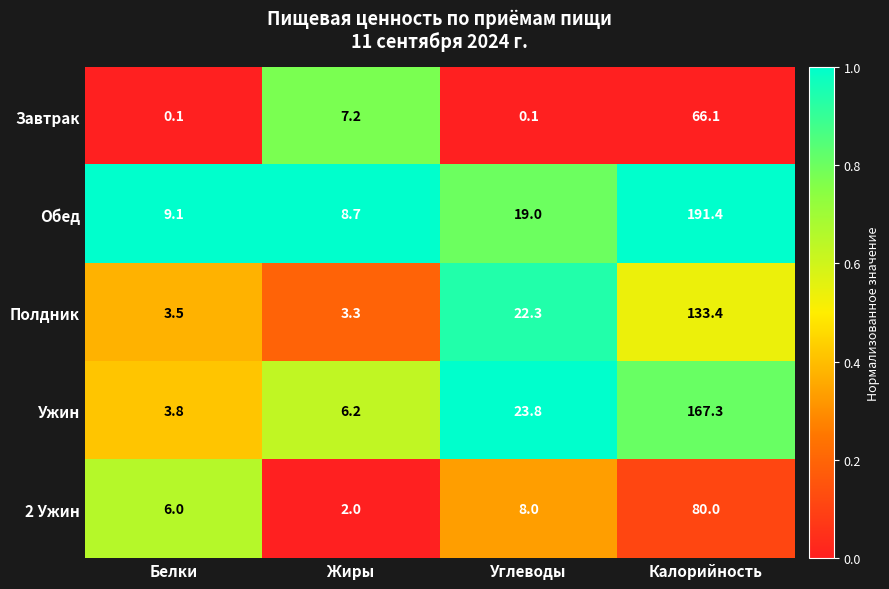

Which label corresponds to the largest value in the chart?

Калорийность